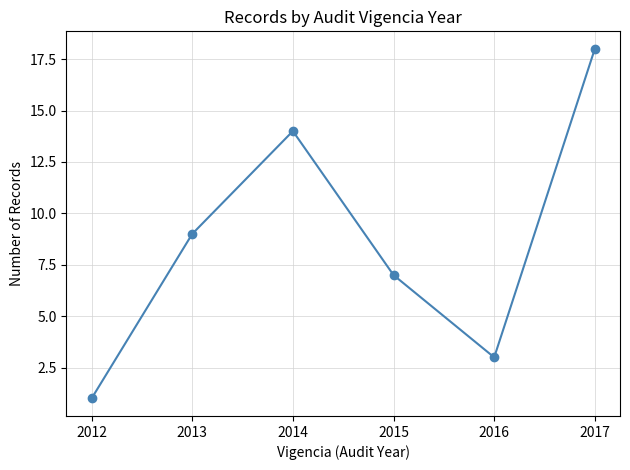

What is the approximate value at 2013?

9